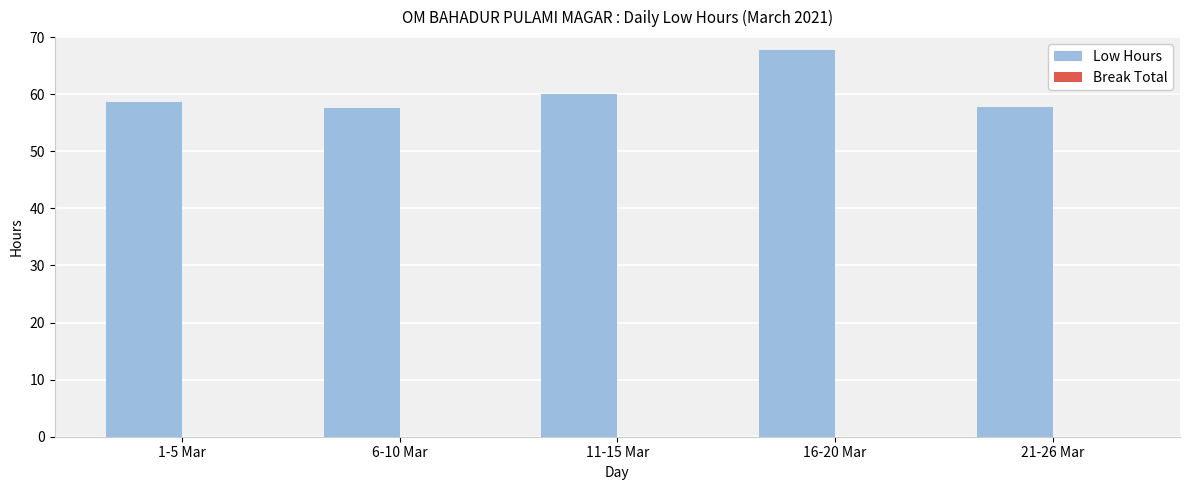

What is the label of the 3rd bar from the right?

11-15 Mar